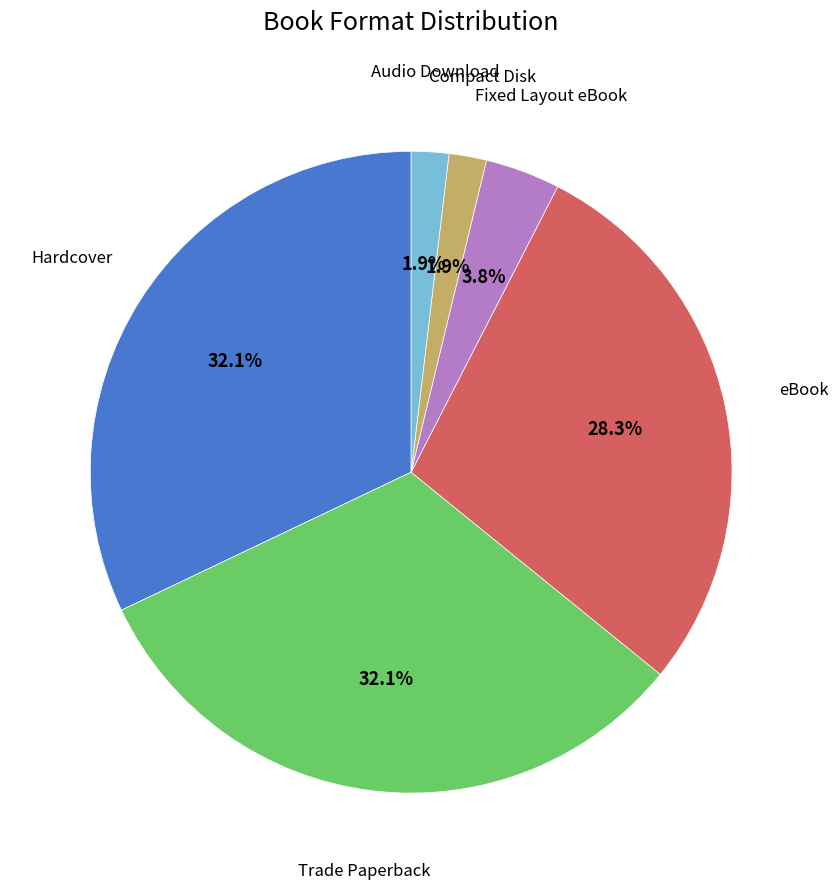

True or false: Trade Paperback accounts for 44% of the total.

False